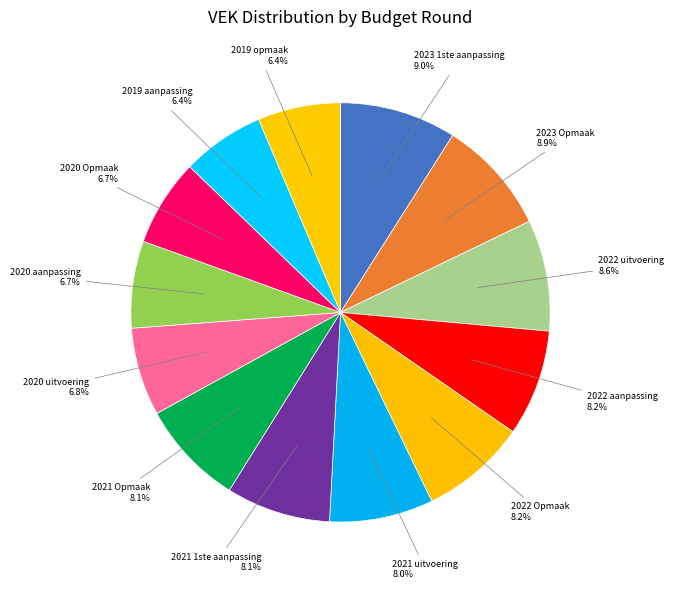

To the nearest percent, what is the difference between the largest and smallest slice percentages?

3%